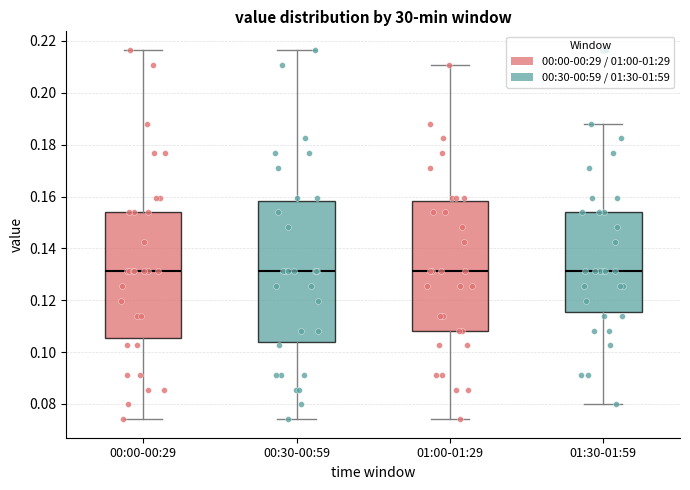

Where is the lower edge of the box for 01:00-01:29 on the y-axis? The values are not printed on the chart, so give them approximately, as read against the axis.

0.108